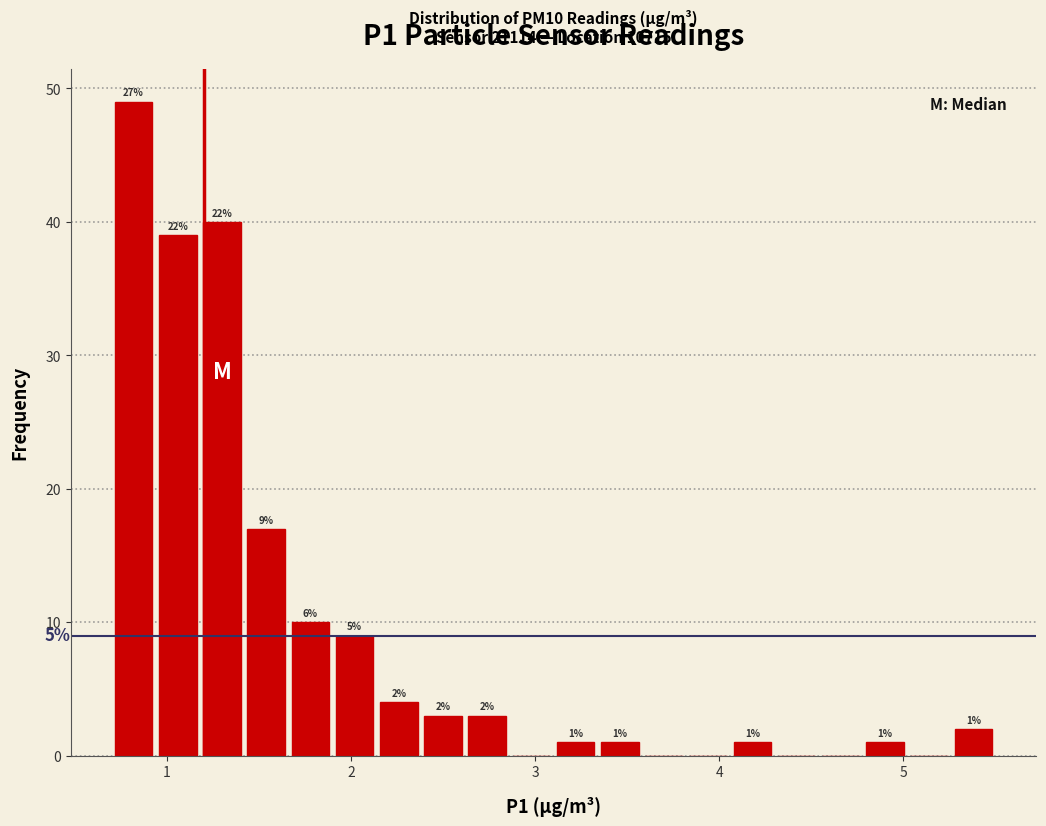

Read against the x-axis, roughly where is the centre of the tallest bar?

0.8